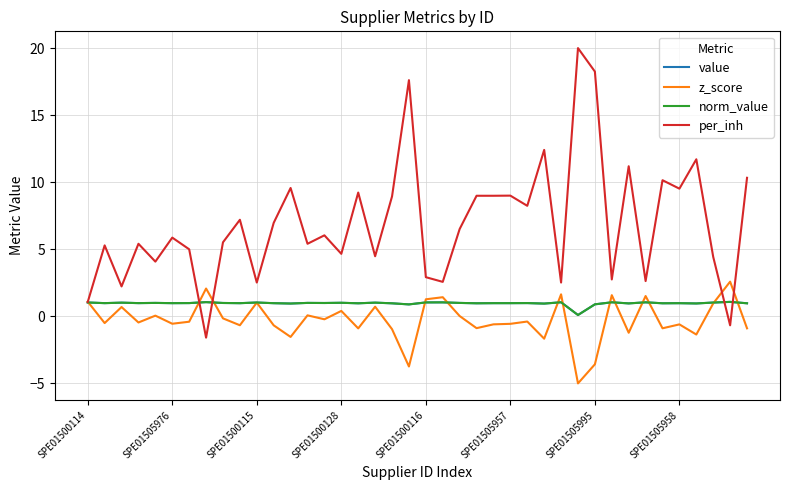

True or false: norm_value has more than 0 interior local peaks.

True